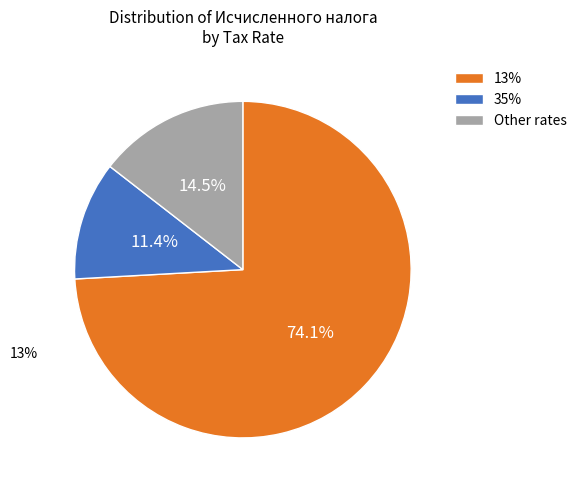

Which has a higher value, 35% or Other rates?

Other rates